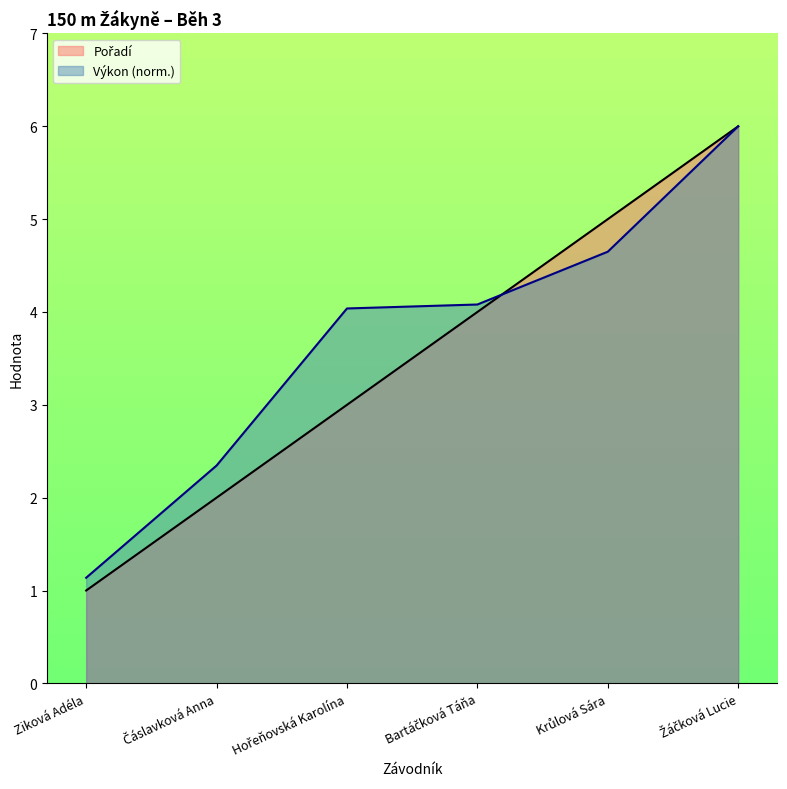

True or false: Výkon has a value of 4.6 at Krůlová Sára.

True